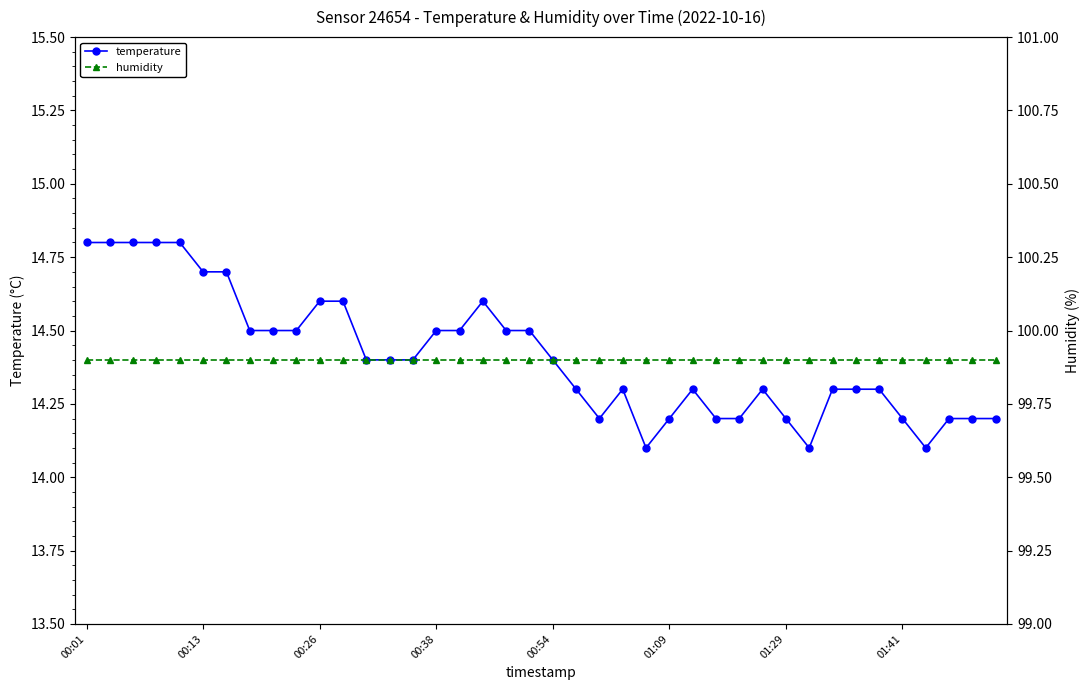

What is the minimum value shown in the chart?

14.1